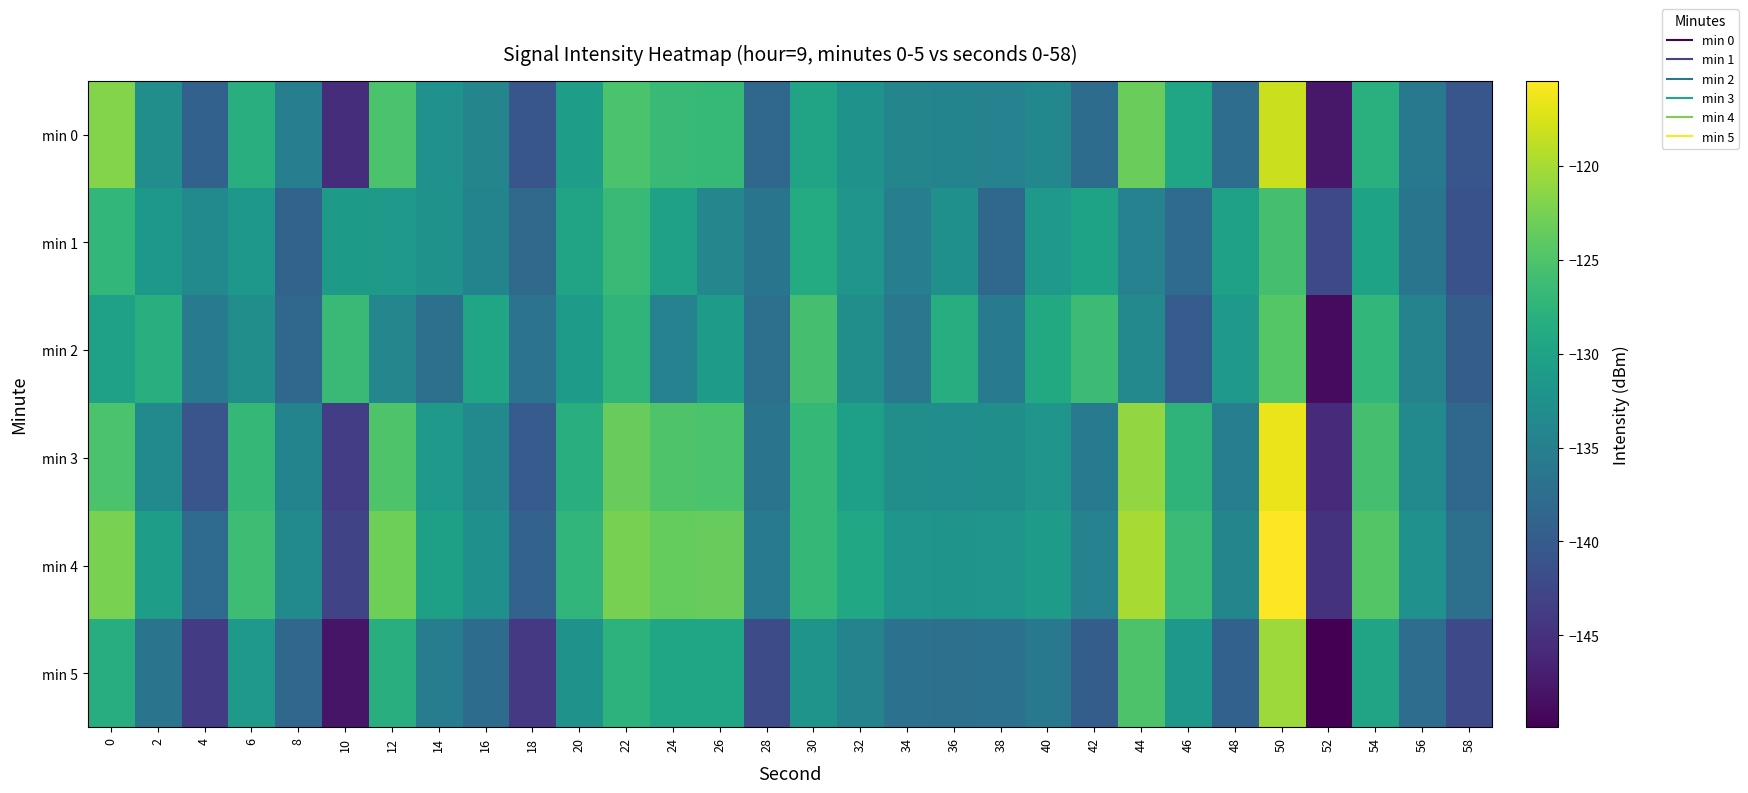

At which category does the chart reach its minimum across all series?

52